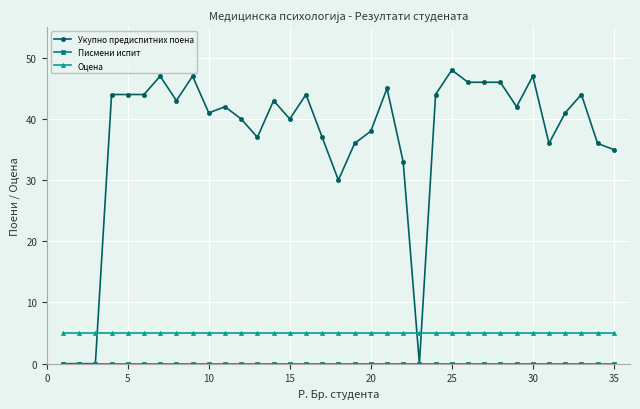

What is the value of the Укупно предиспитних поена point at the 25th from the left?

48